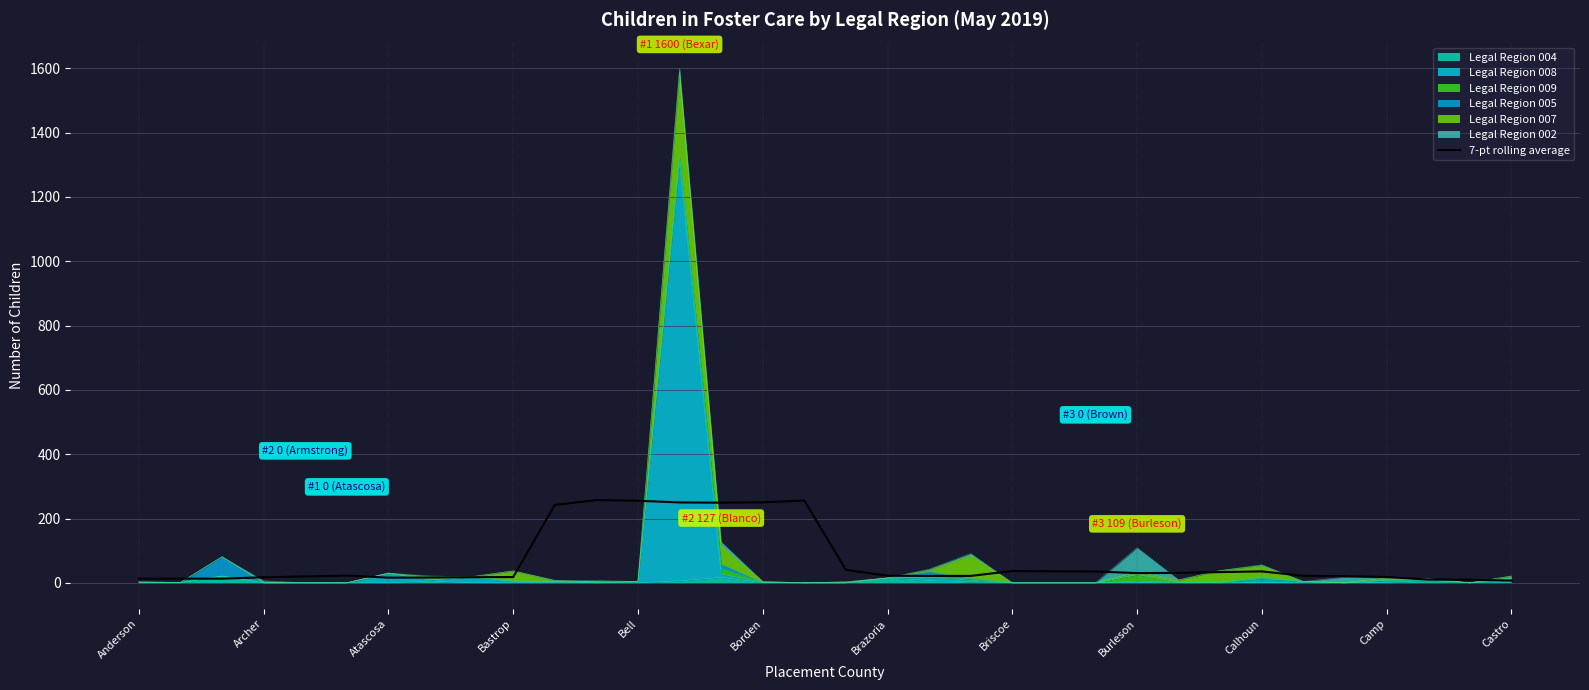

What is the difference between the maximum and minimum values?

250.4